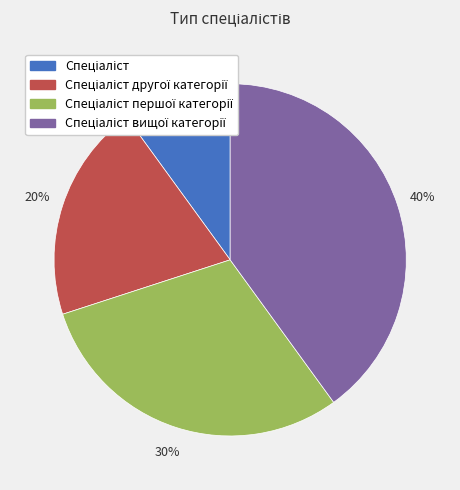

How many slices are in this pie chart?

4